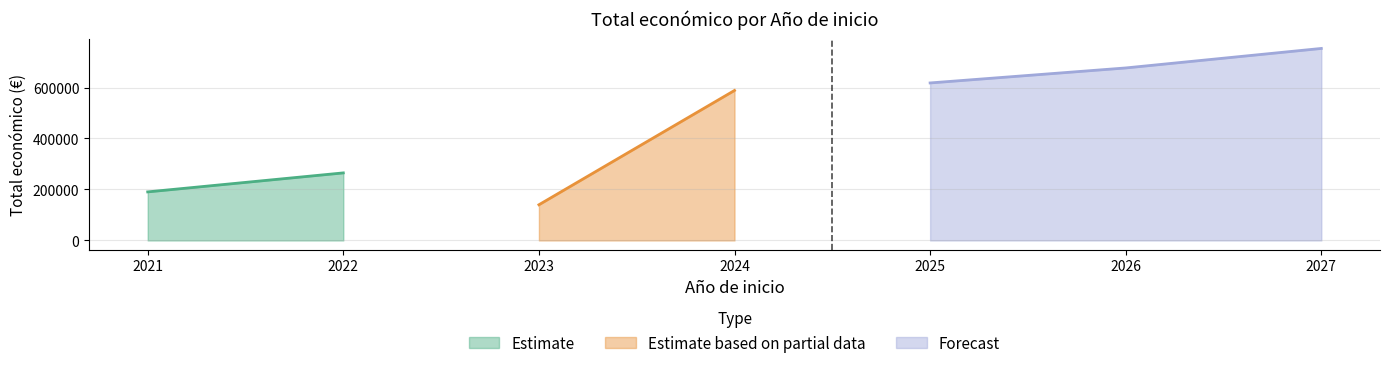

True or false: Estimate has a value of 253495 at 2022.

True